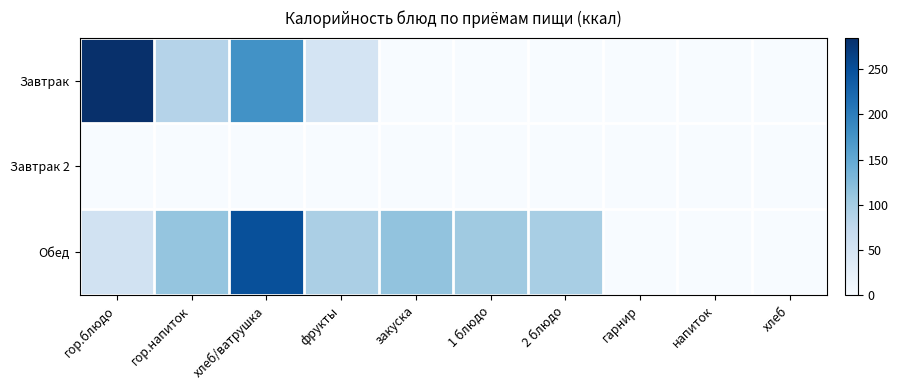

Which series has the largest range (max minus min)?

Завтрак